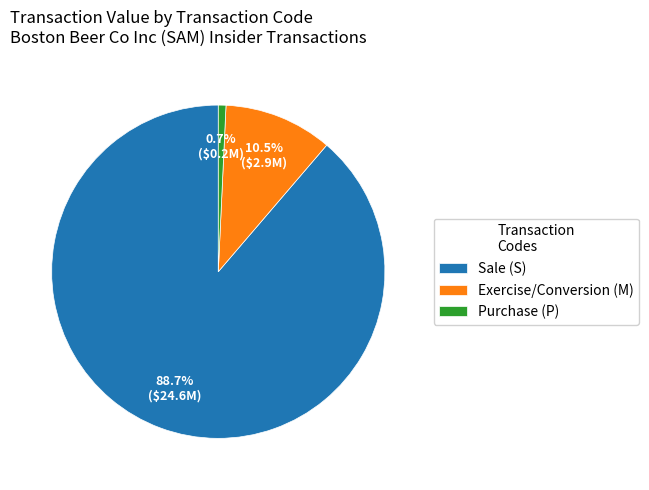

What portion of the pie excludes Purchase (P)?

99.3%